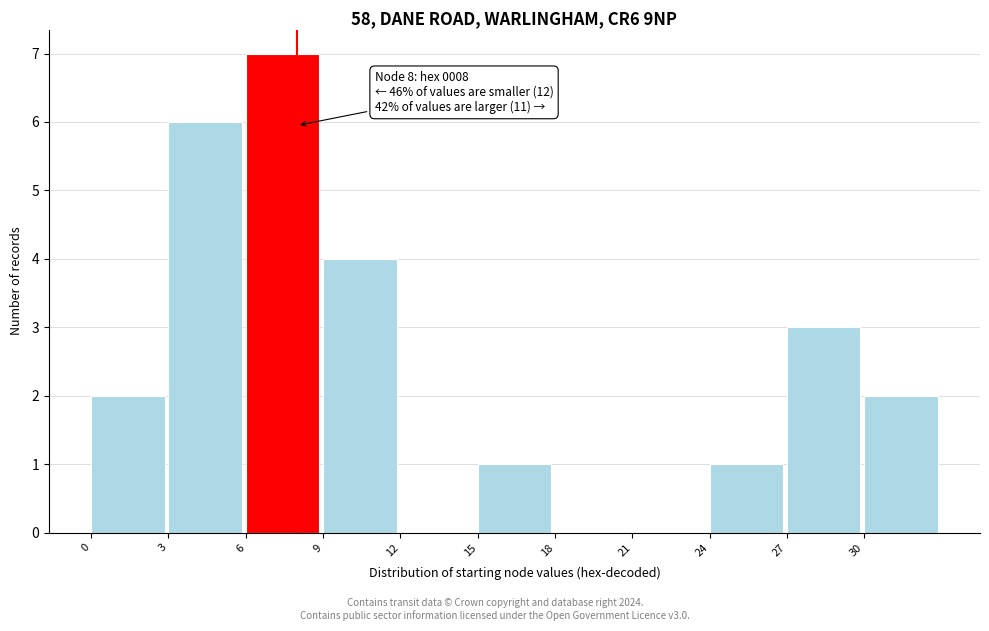

Over which range of the x-axis is the bar tallest?

6 to 9